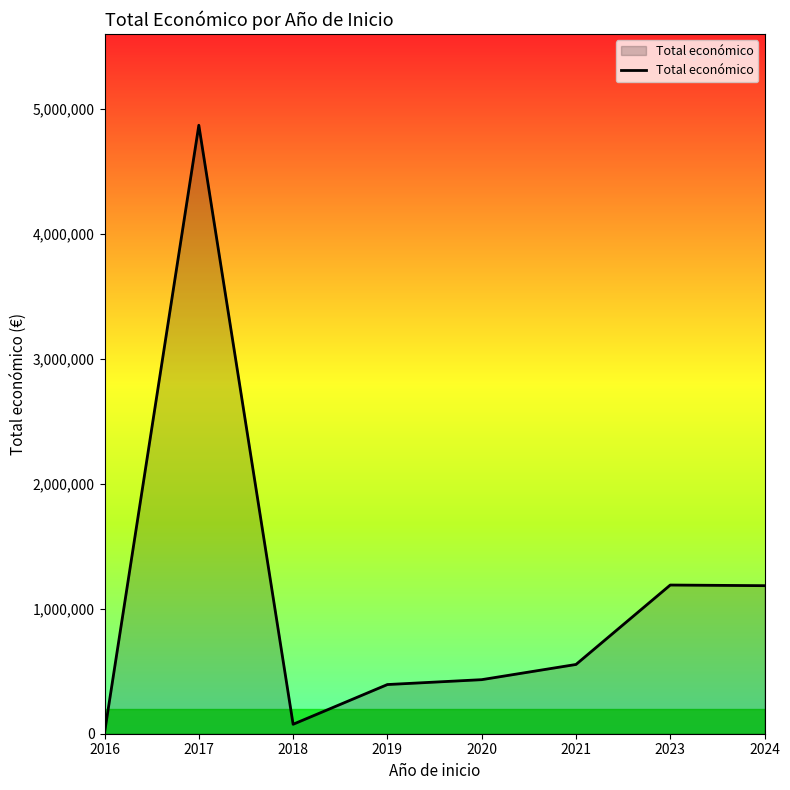

What is the average value?

1087842